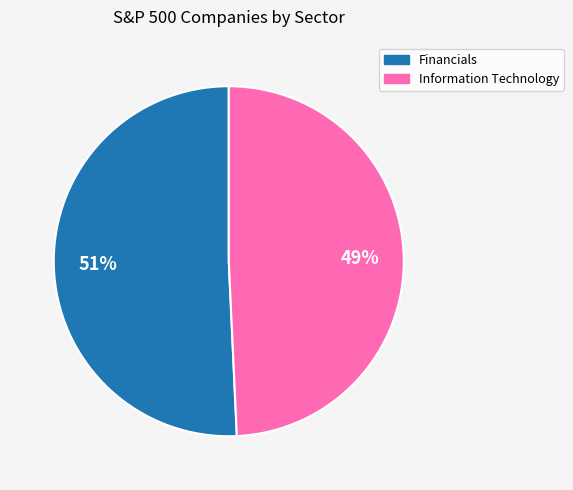

Rank the categories by value from lowest to highest.

Information Technology, Financials